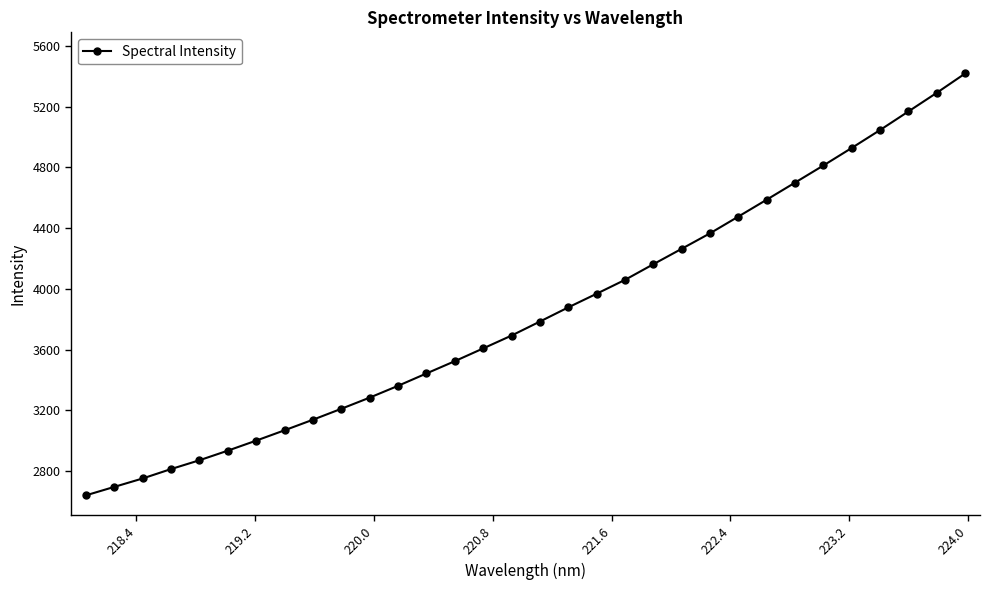

What is the value of the 28th point from the left?

4927.7